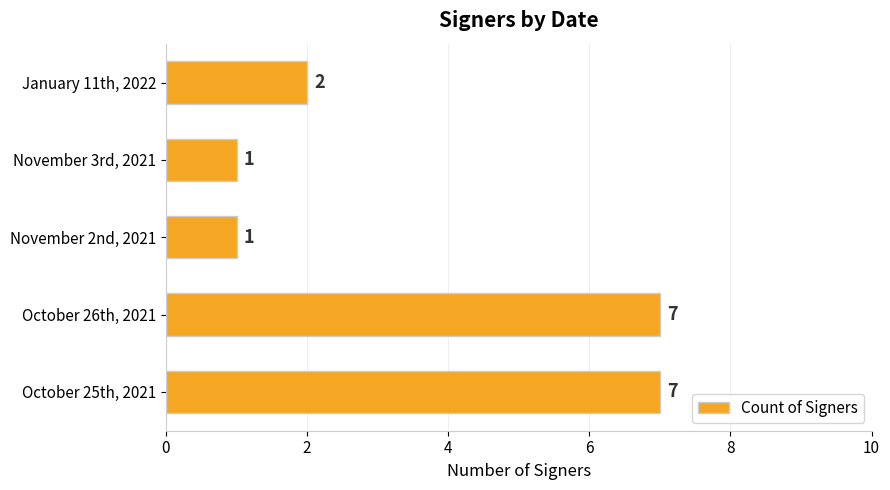

What is the sum of all values?

18